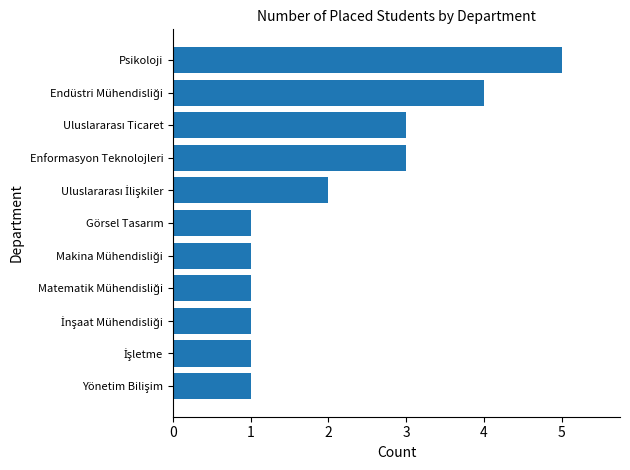

What is the sum of all values?

23